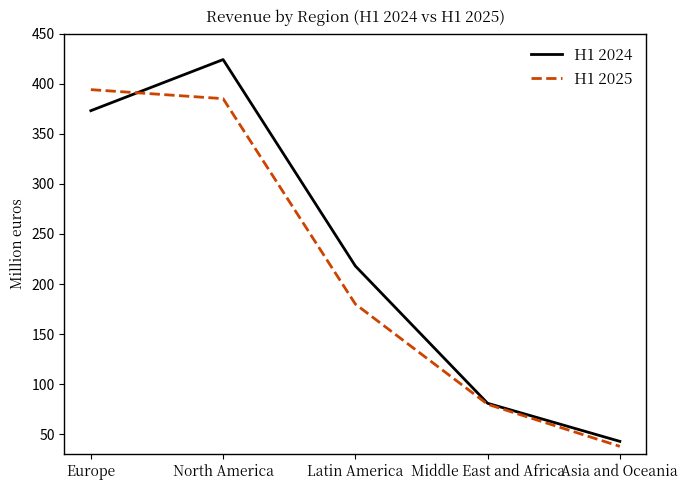

Where is H1 2025 nearest to the value 216?

Latin America